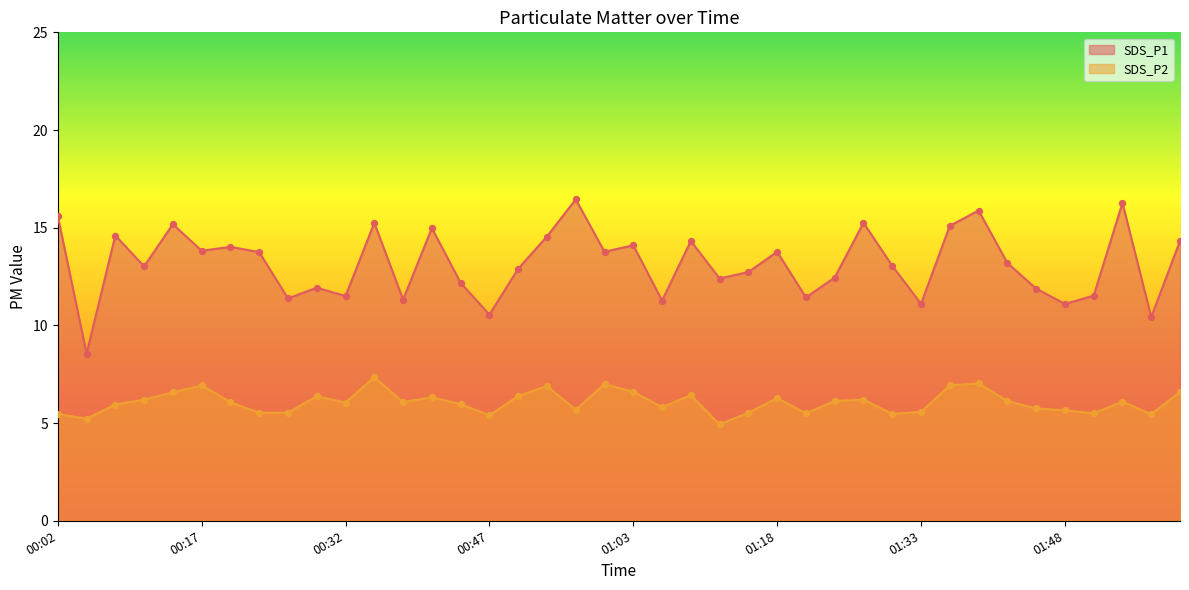

What are all the series names shown in the legend?

SDS_P1, SDS_P2